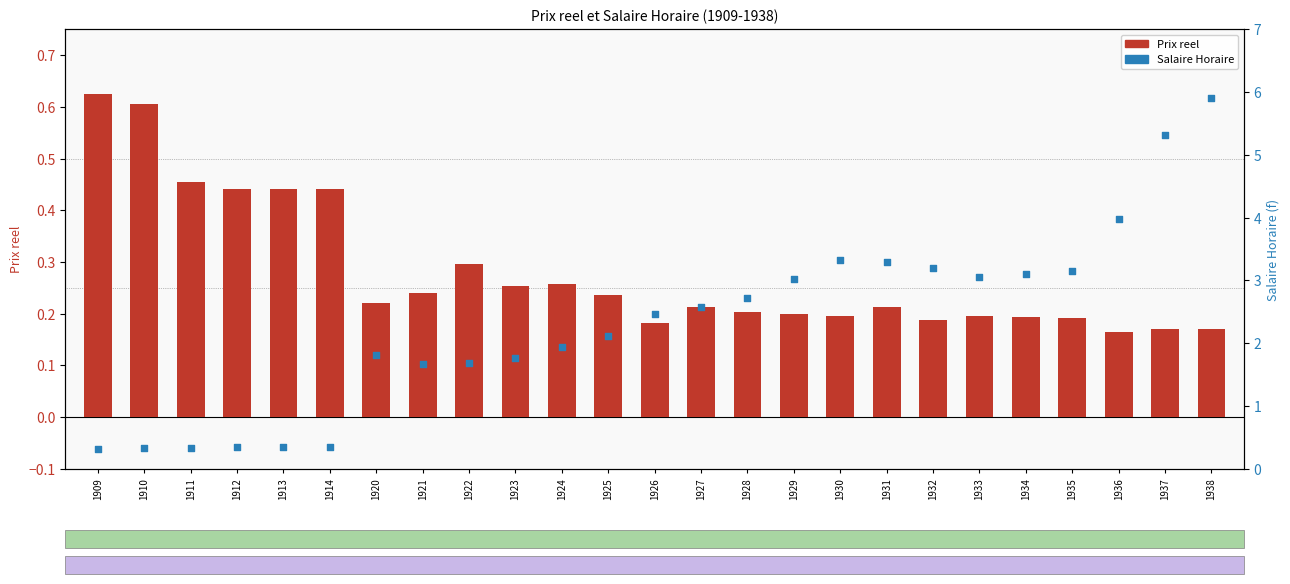

What are all the series names shown in the legend?

Prix reel, Salaire Horaire